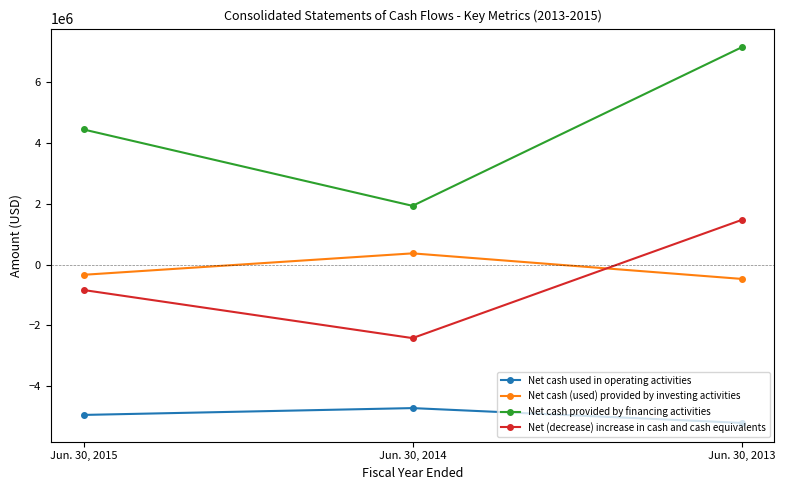

Count the Net cash used in operating activities values in the range -5214000 to -4726000.

3